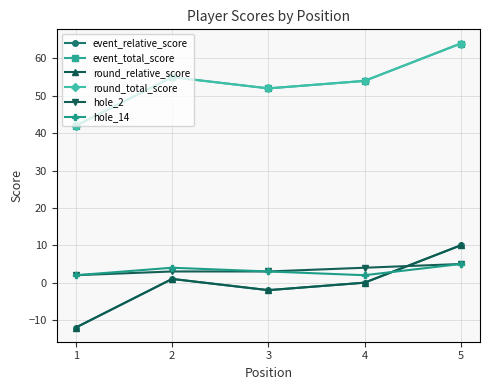

Is this an area chart (filled region under the line)?

No